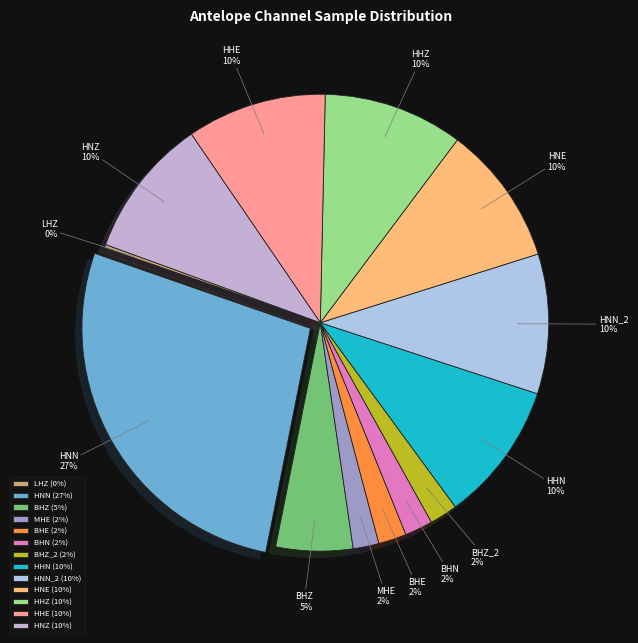

To the nearest percent, what percentage of the pie is HNE?

10%